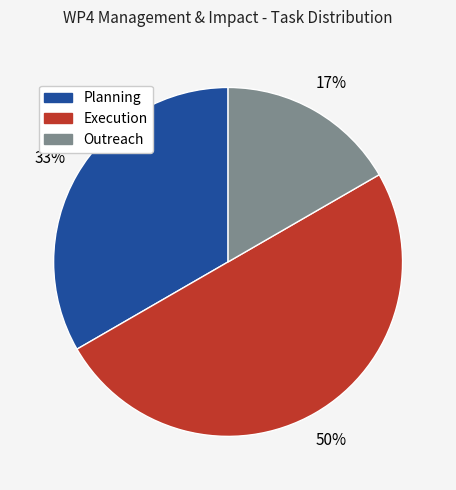

Is it true that Outreach is 4% of the pie?

False